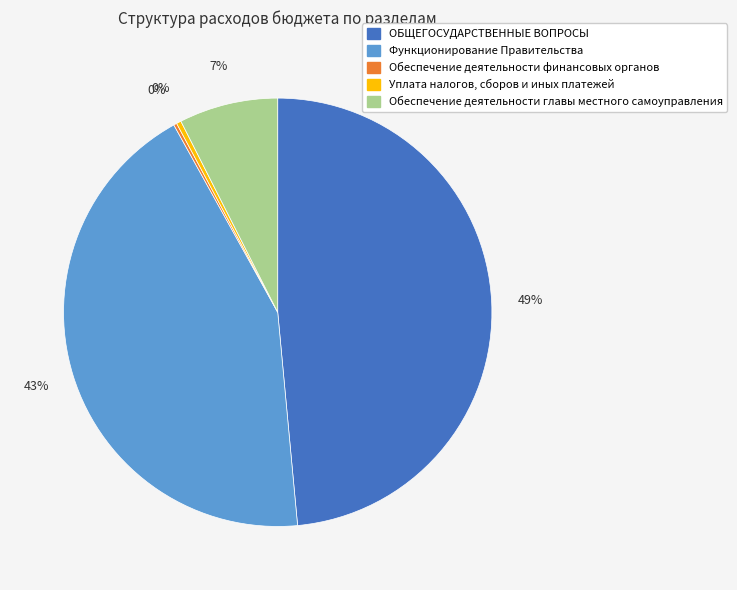

Is there any slice that represents more than half of the pie?

No